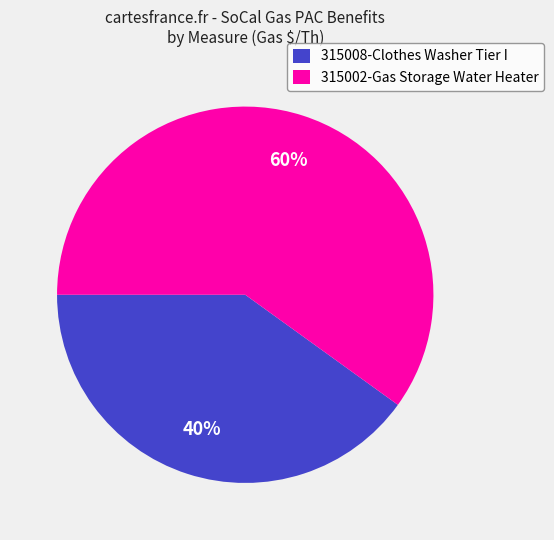

Is there a majority slice in this chart?

Yes